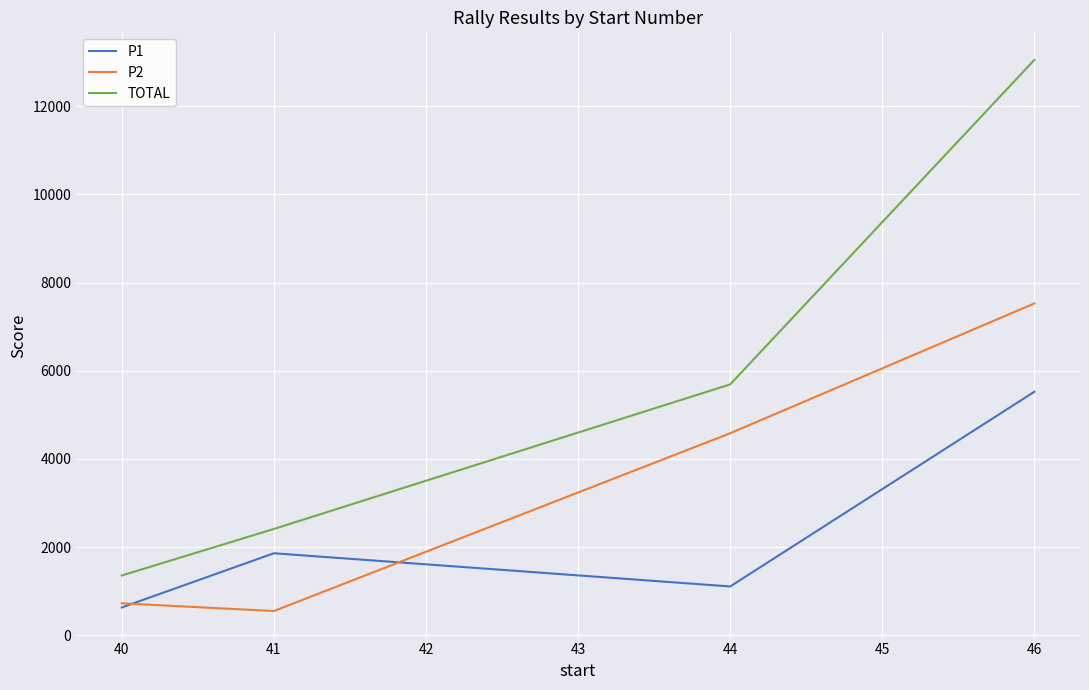

Which series ends up on top after the final intersection of P2 and P1?

P2